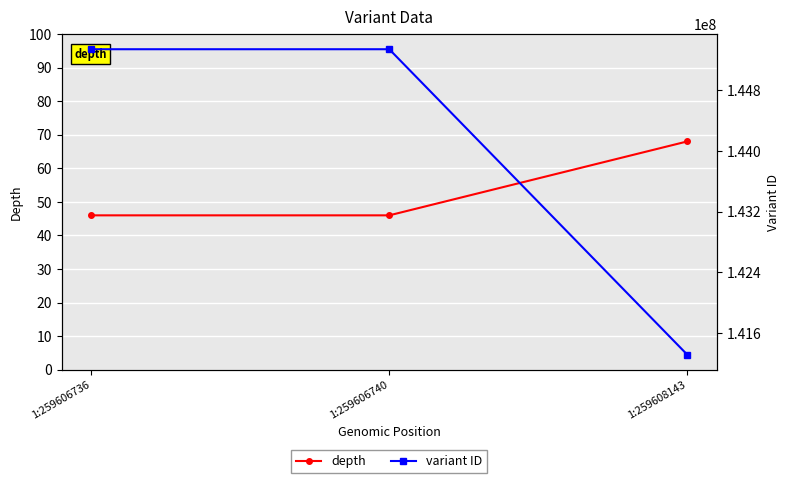

The depth series shows 63 at 1:259606736. True or false?

False